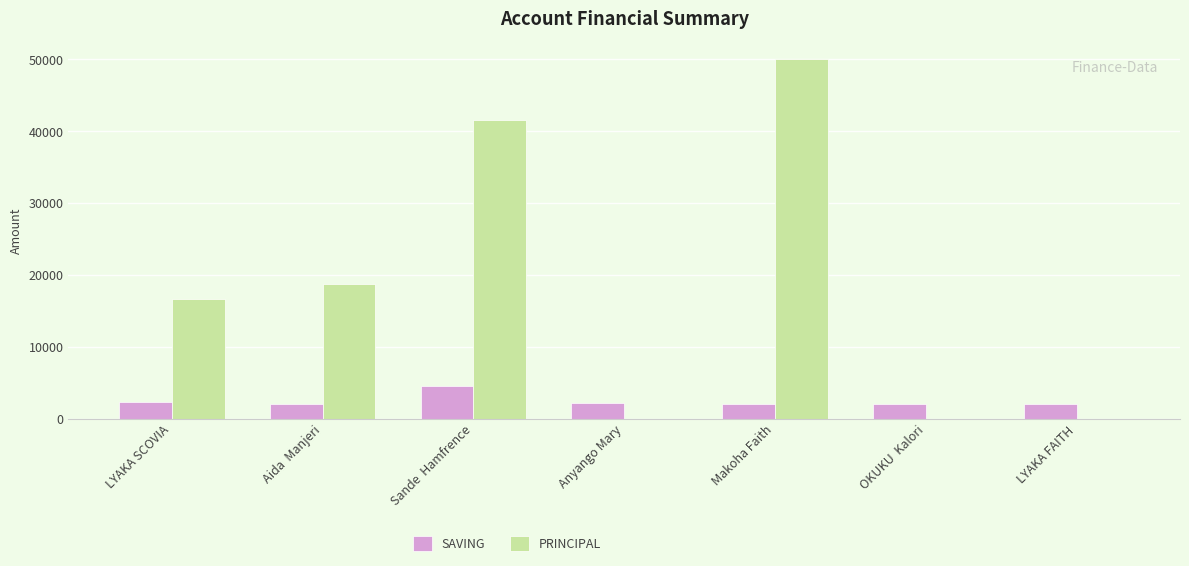

What is the greatest value displayed?

50000